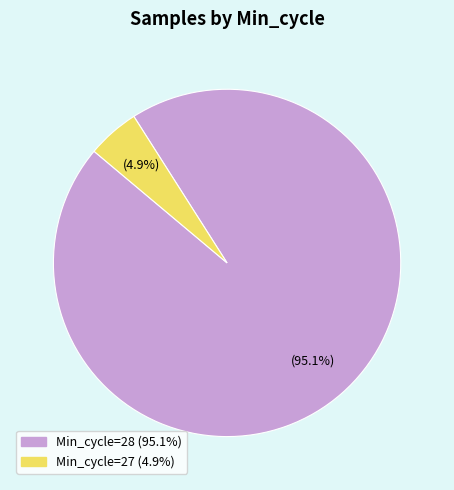

Does any single category account for the majority?

Yes